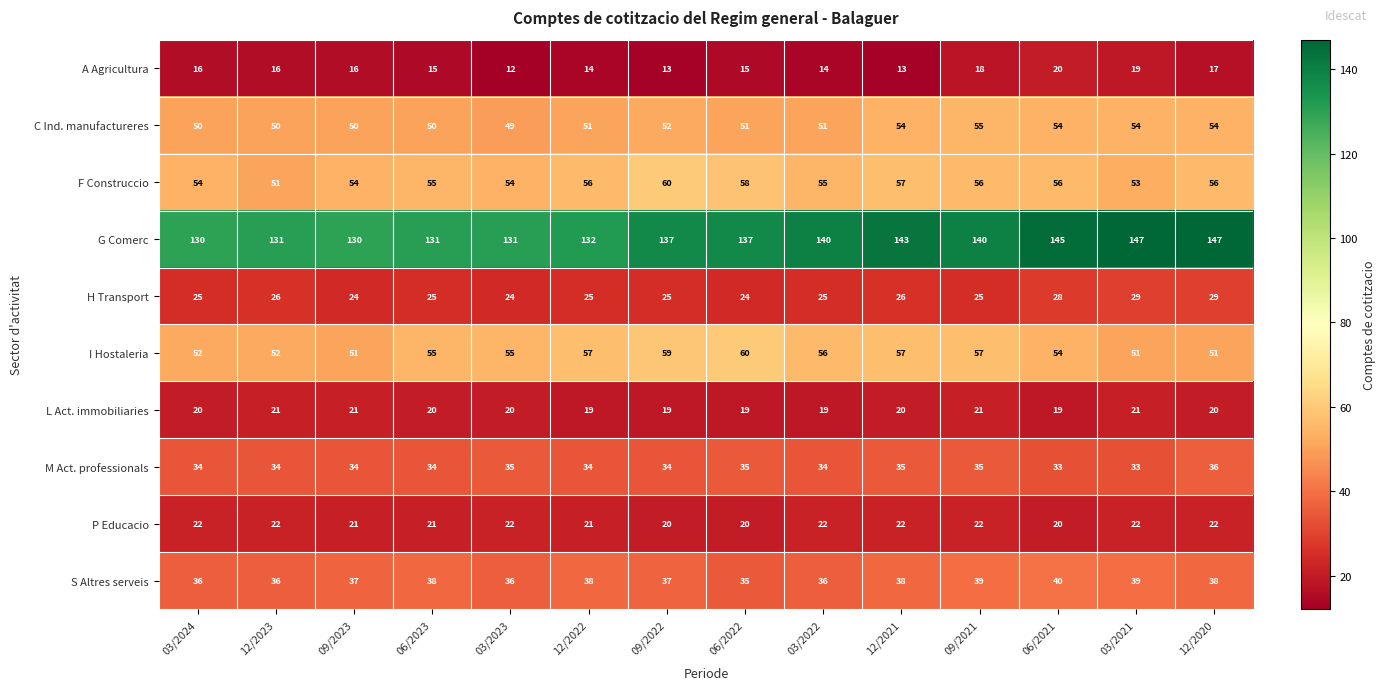

The H Transport series shows 25 at 06/2023. True or false?

True